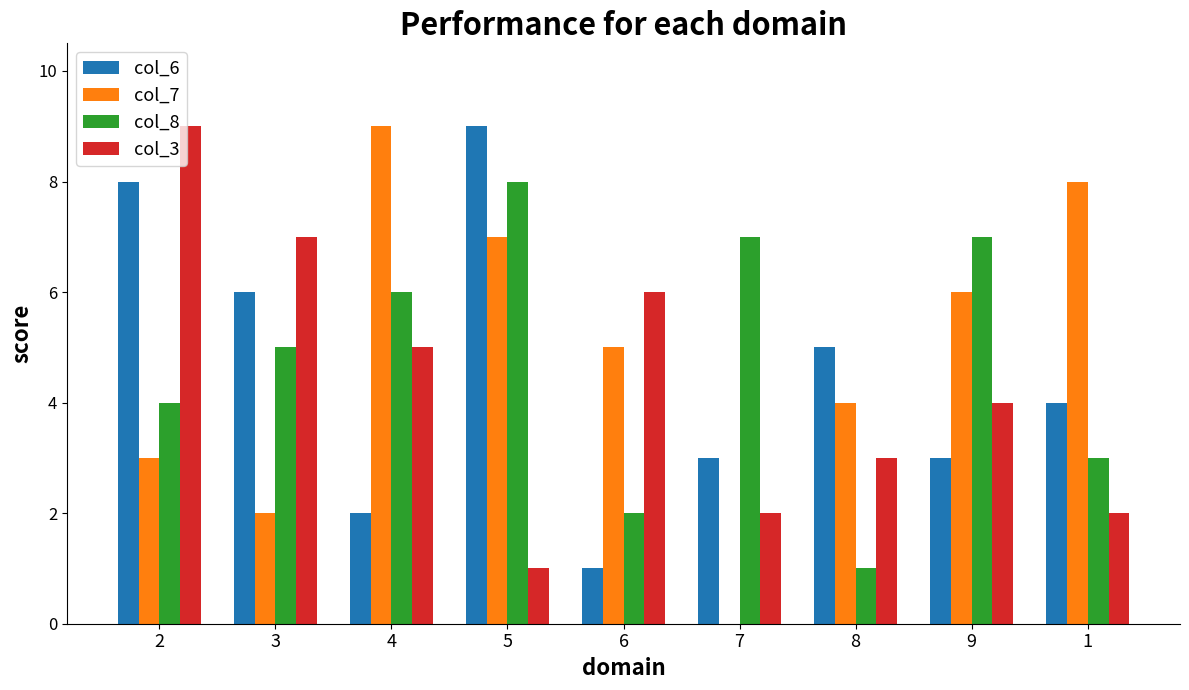

What is the total value across all series at 9?

20